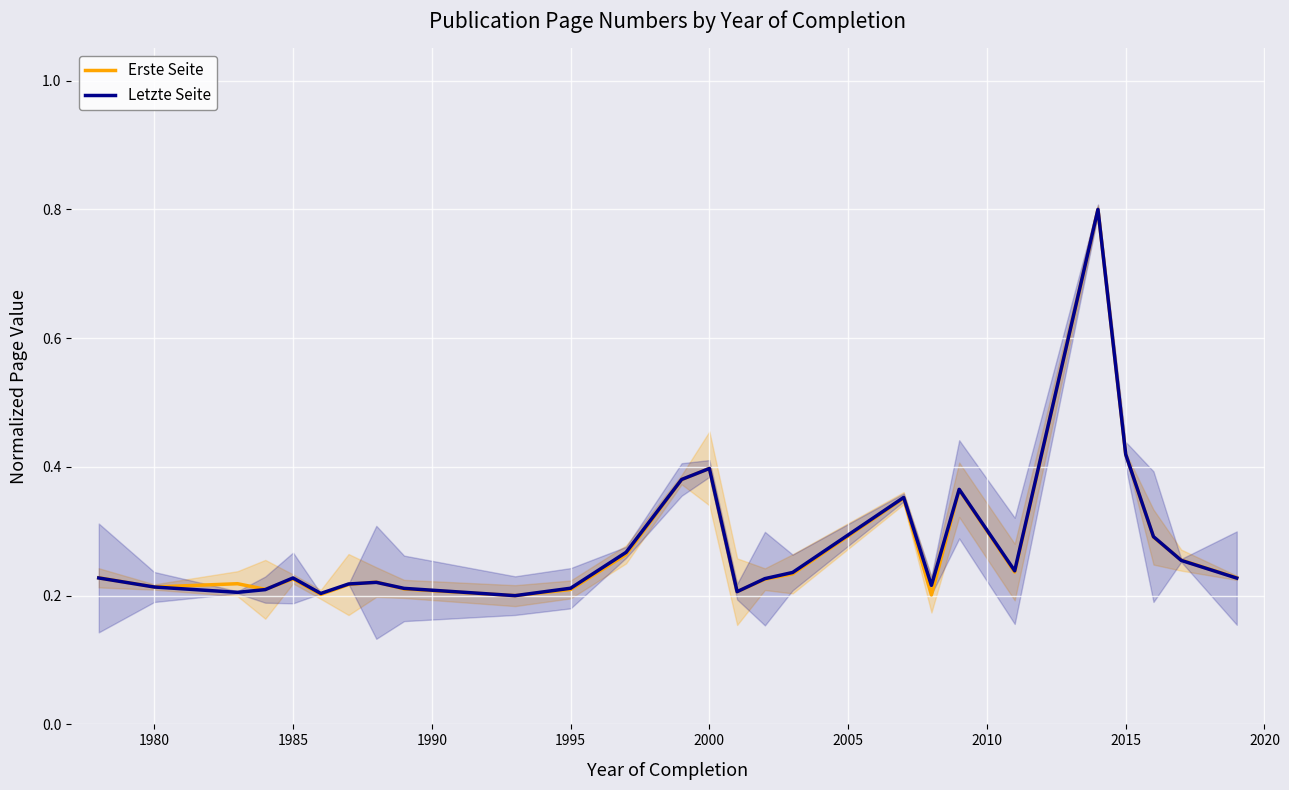

What is the maximum value for Erste Seite?

0.8